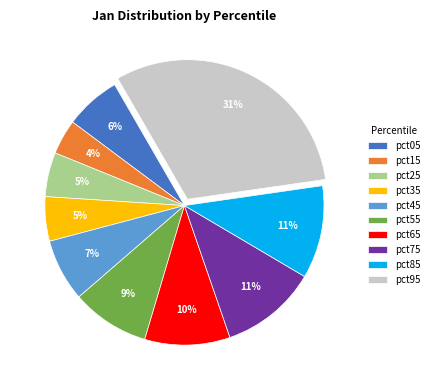

Is the sum of pct95 and pct45 greater than half?

No